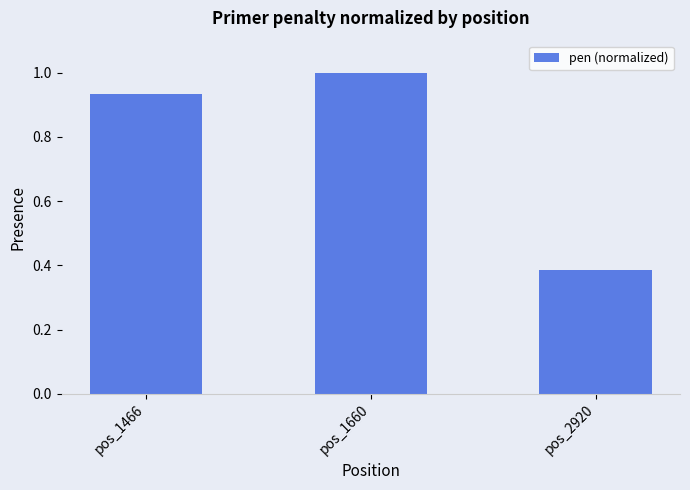

Where is the data nearest to the value 0?

pos_2920